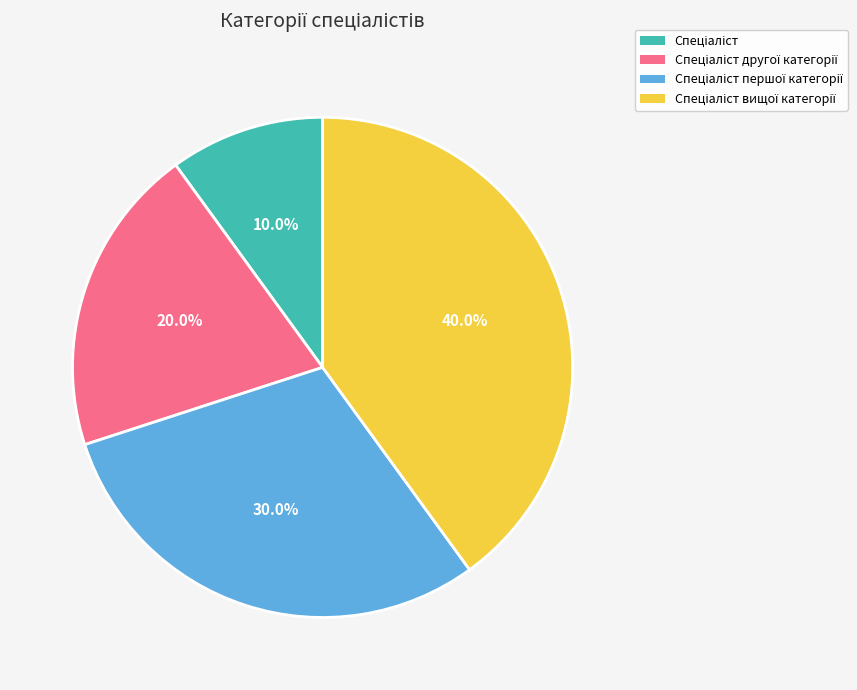

Is there a majority slice in this chart?

No